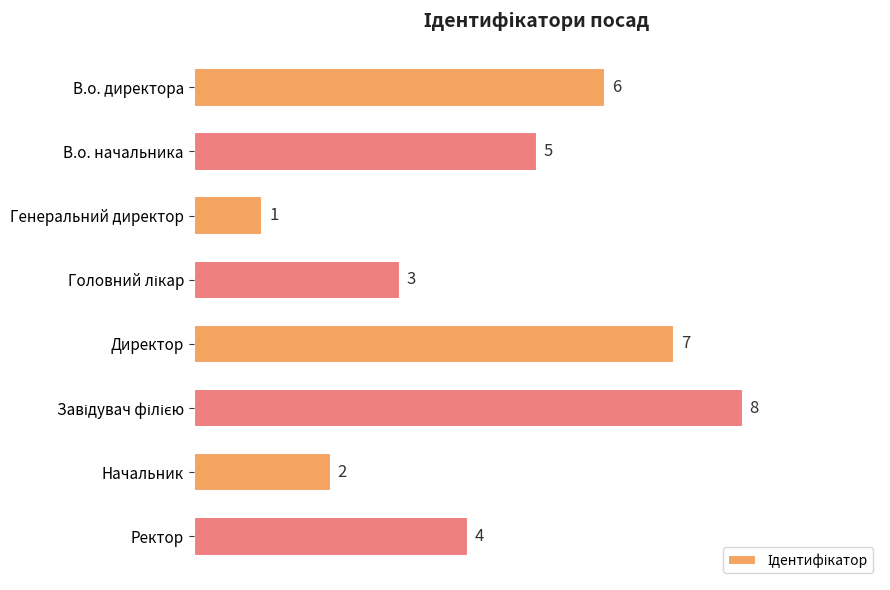

Between Директор and Начальник, which is larger?

Директор